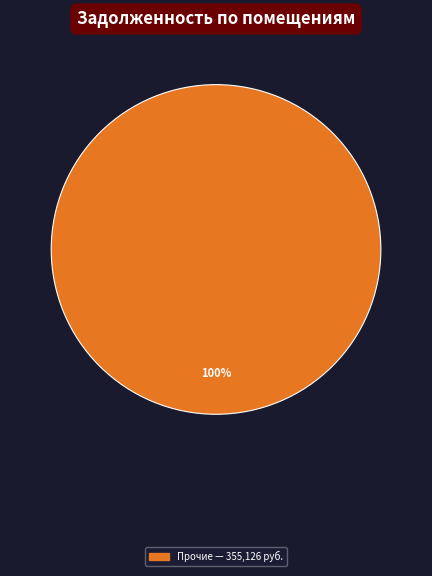

Is there any slice that represents more than half of the pie?

Yes